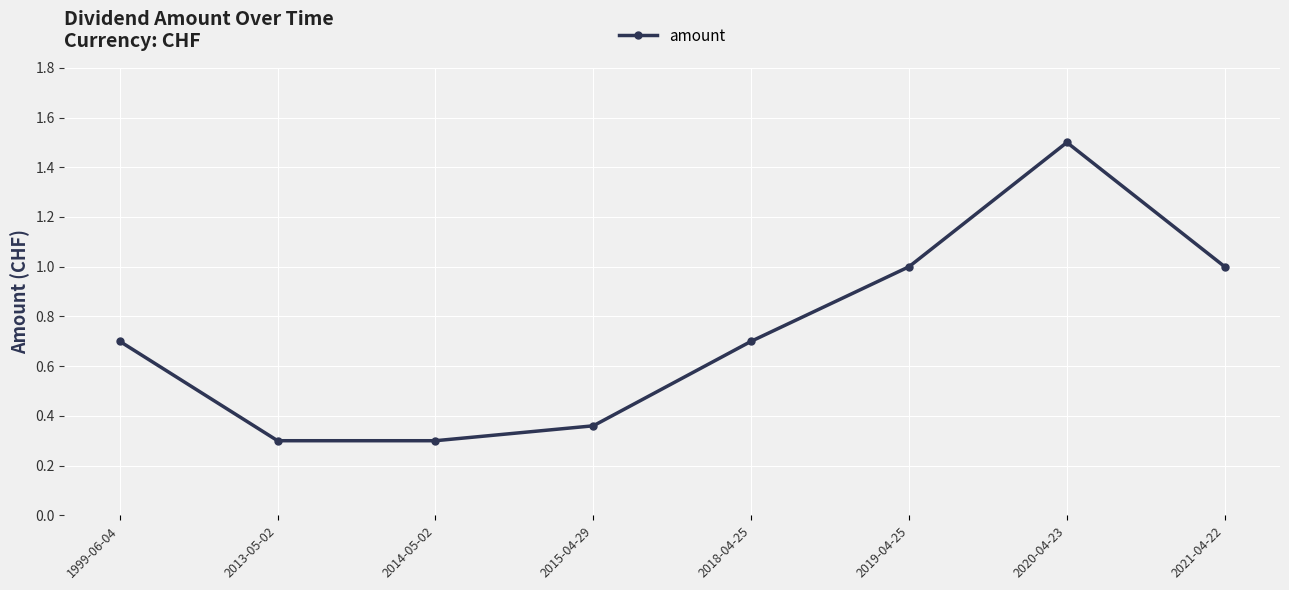

Which category has the highest value across all series?

2020-04-23